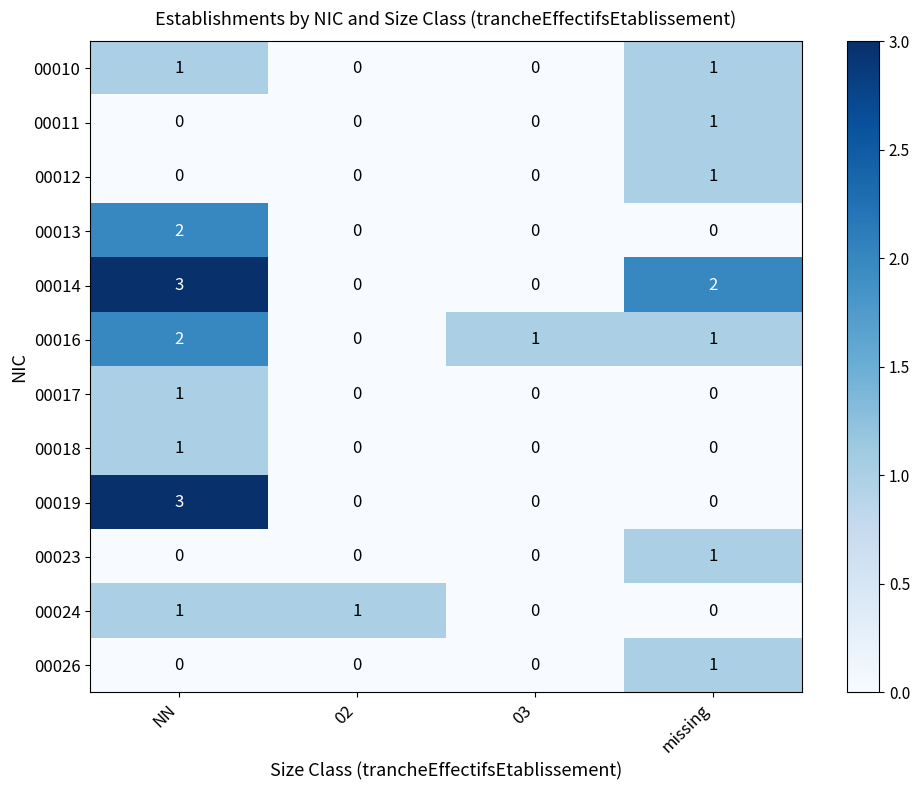

Count the 00013 values in the range 0 to 2.

4